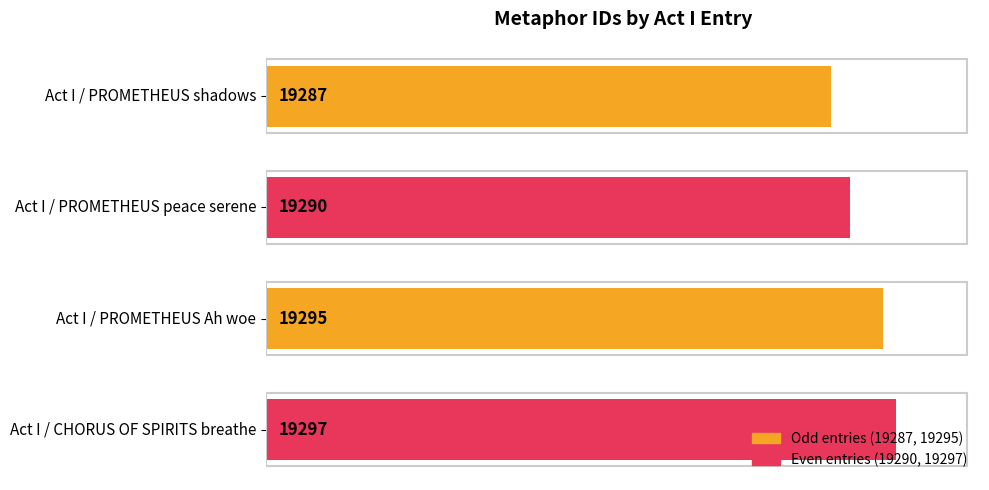

How many bars are there in total?

4